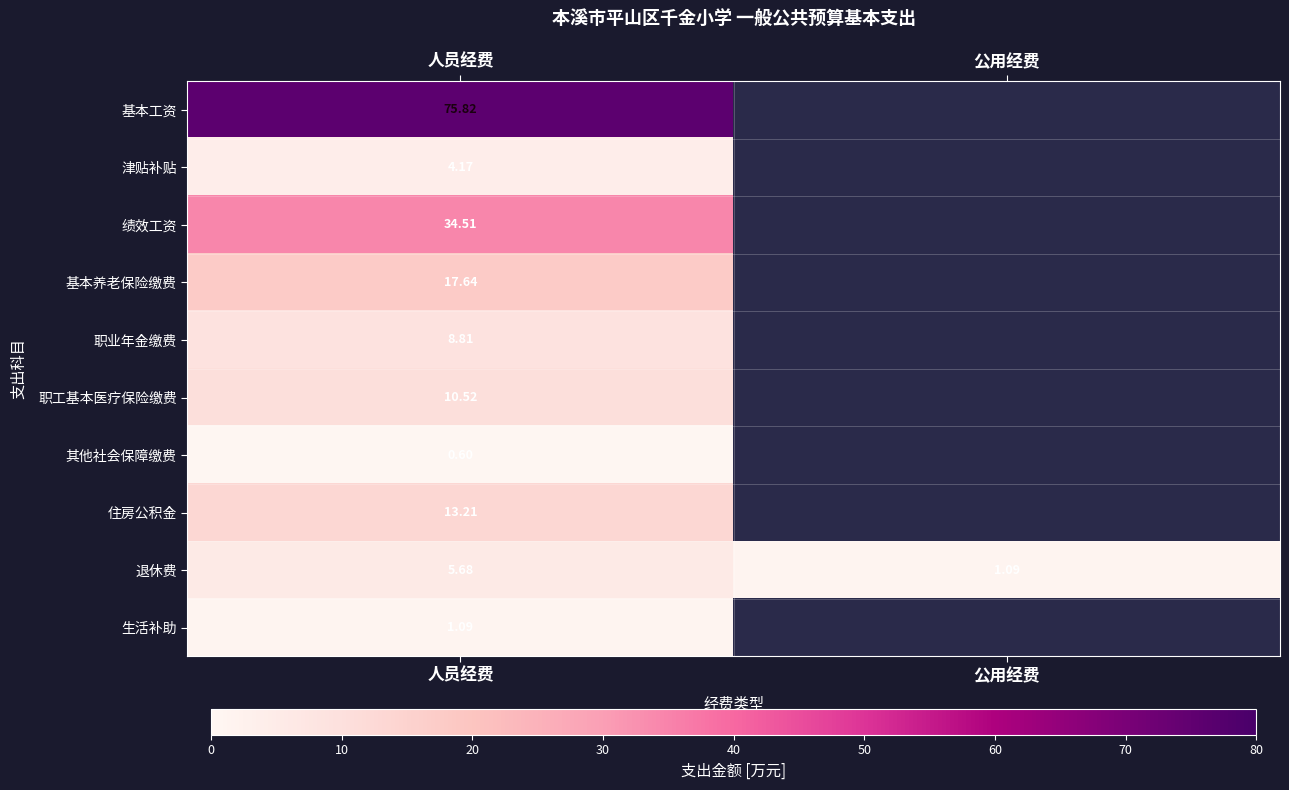

At 人员经费, list the series in order from largest to smallest.

基本工资, 绩效工资, 基本养老保险缴费, 住房公积金, 职工基本医疗保险缴费, 职业年金缴费, 退休费, 津贴补贴, 生活补助, 其他社会保障缴费